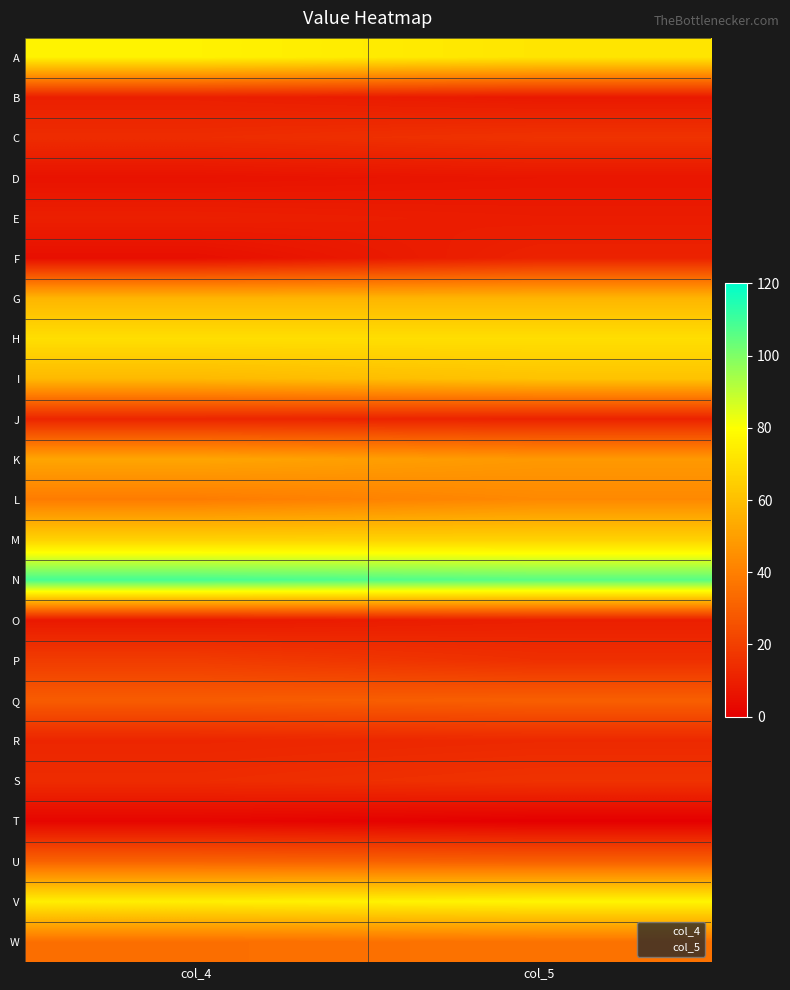

How many distinct data groups are displayed?

23